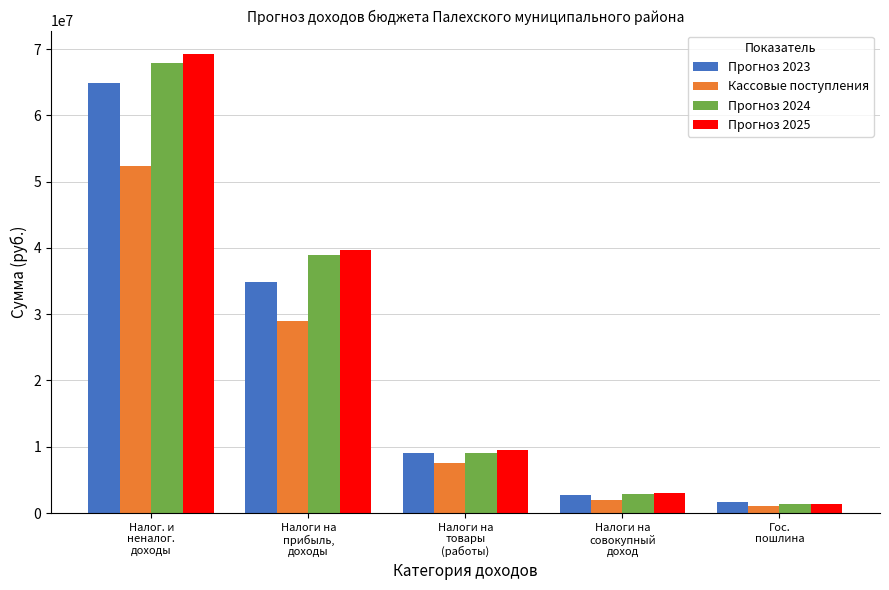

How many data points in Кассовые поступления are less than 7588284?

2